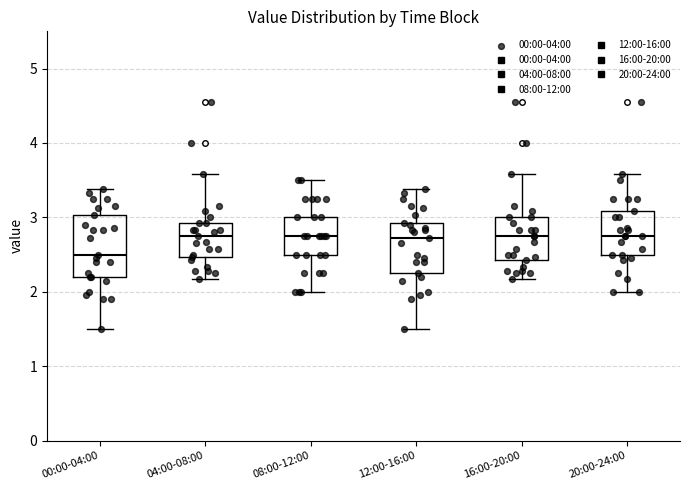

Where is the lower edge of the box for 00:00-04:00 on the y-axis? The values are not printed on the chart, so give them approximately, as read against the axis.

2.2